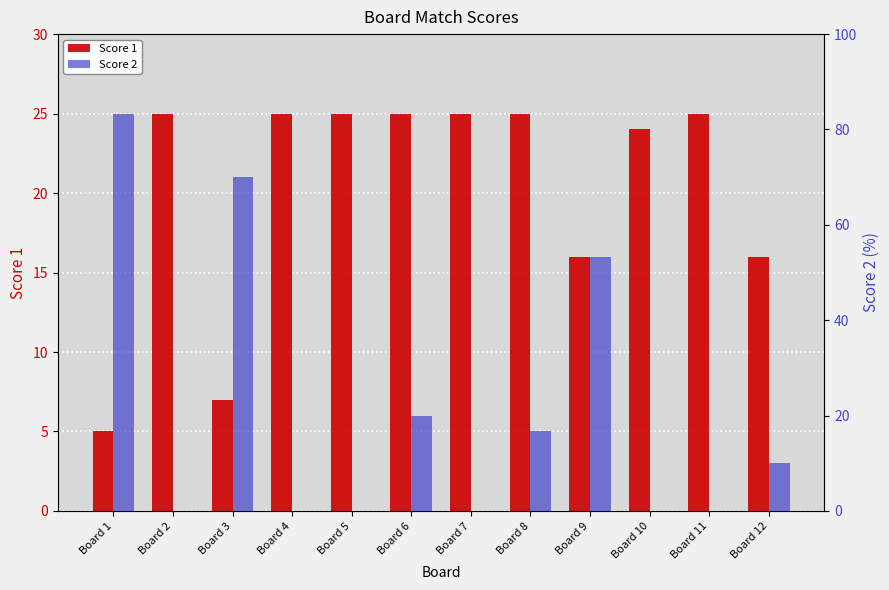

What is the value of the Score 2 bar at the 1st from the left?

25